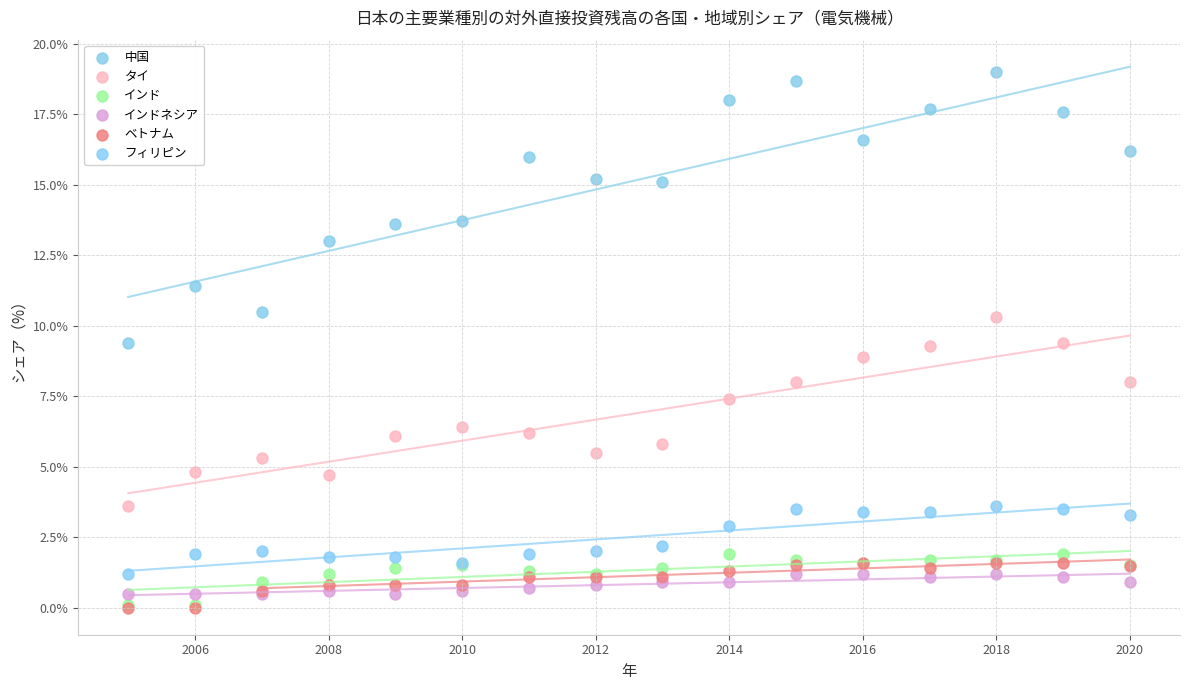

What are all the series names shown in the legend?

中国, タイ, インド, インドネシア, ベトナム, フィリピン